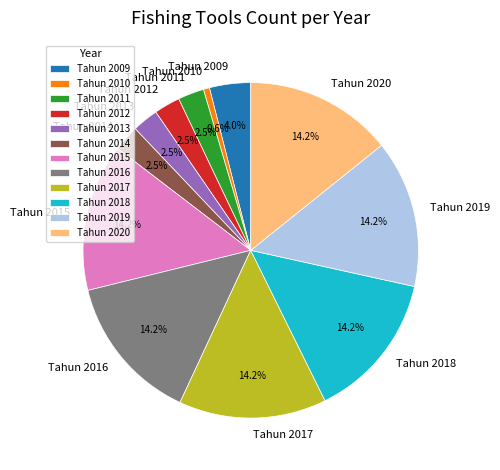

Is there a majority slice in this chart?

No